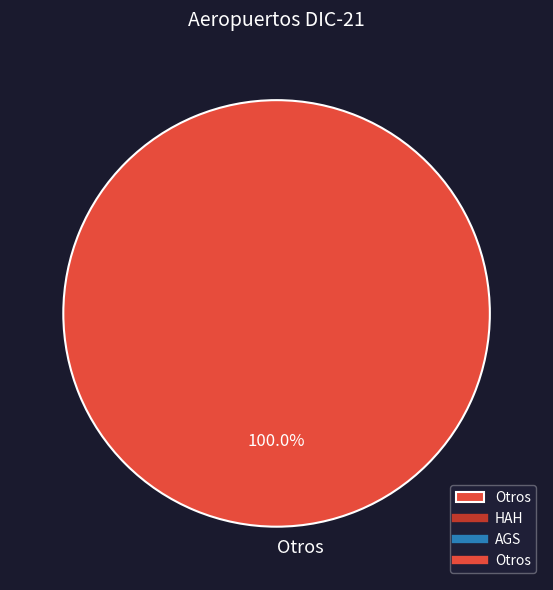

Rank the categories by value from lowest to highest.

Otros